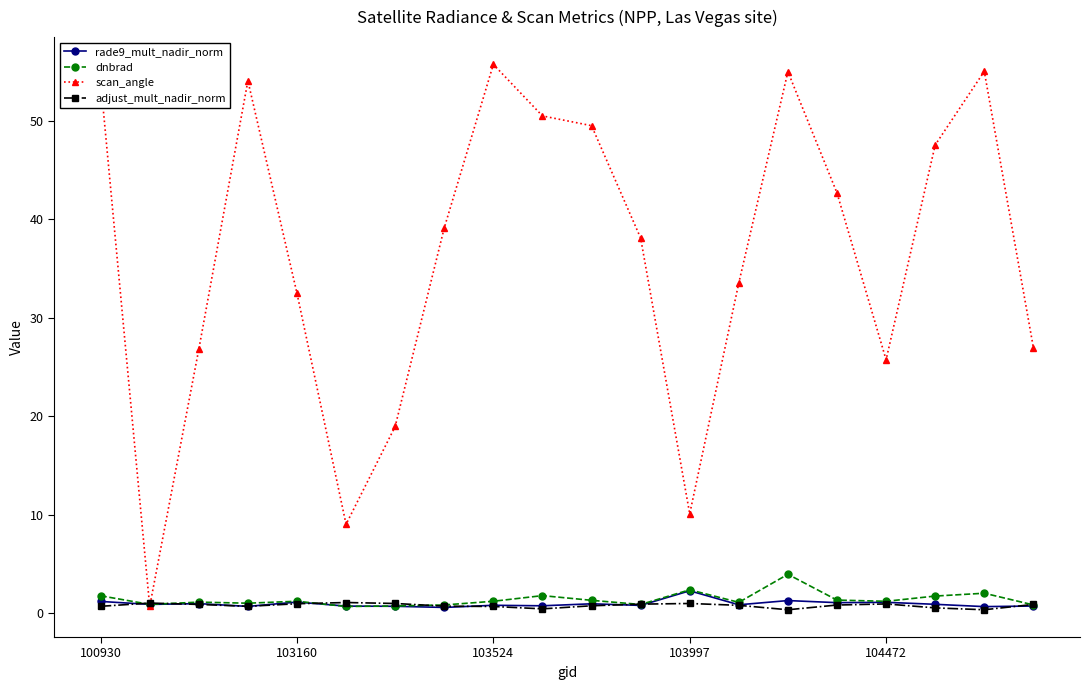

True or false: dnbrad has more than 2 interior local peaks.

True